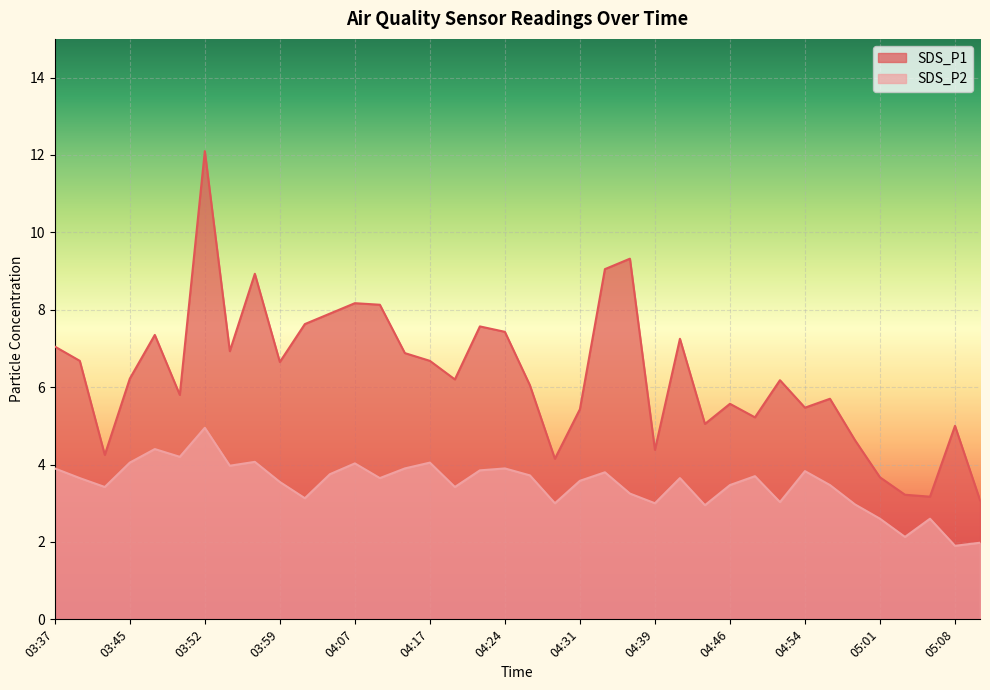

What is the value of the SDS_P1 point at the 22nd from the left?

5.4